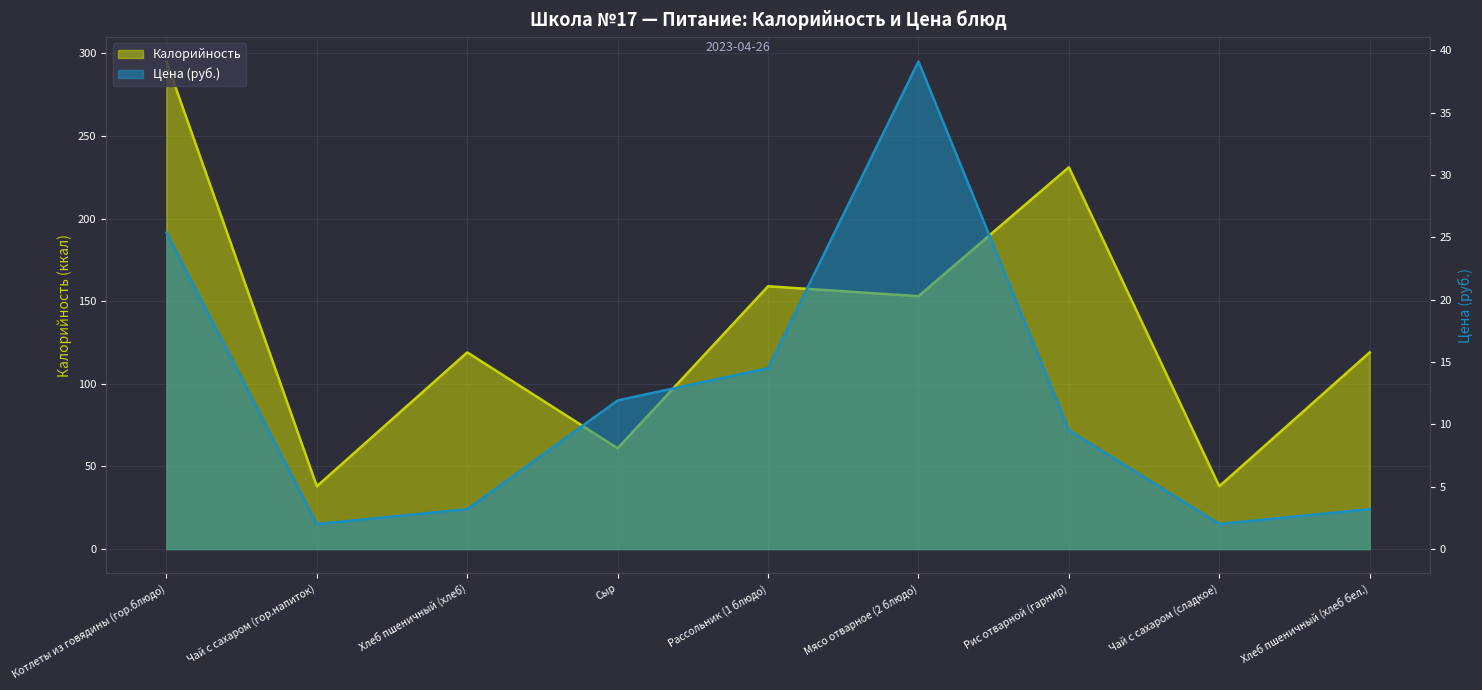

At which label does Цена reach its minimum?

Чай с сахаром (гор.напиток)